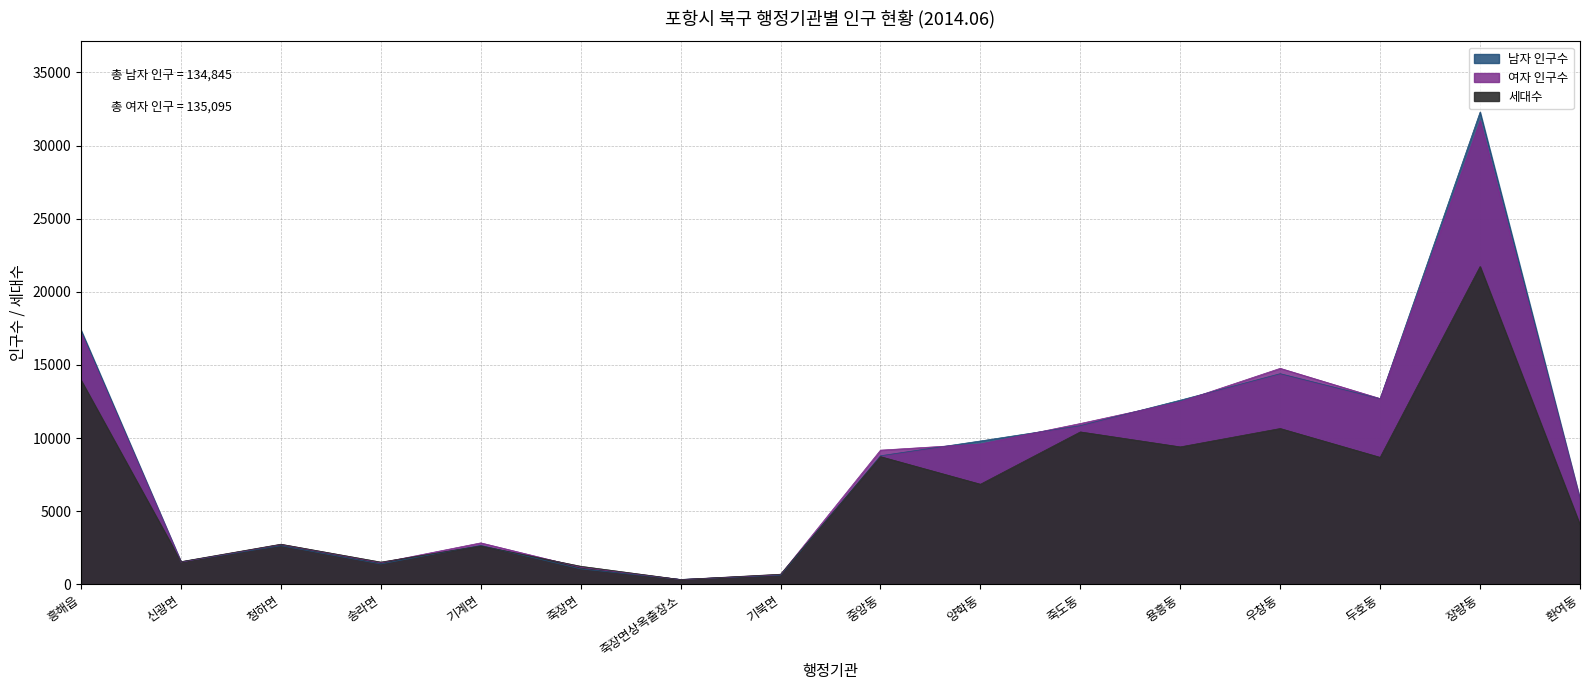

True or false: 남자 인구수 has more than 0 points higher than both neighbors.

True